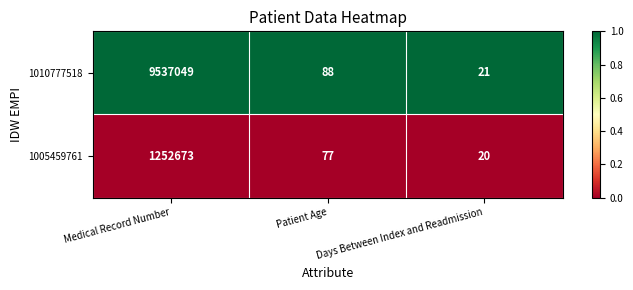

Is the value of 1010777518 at Days Between Index and Readmission greater than the value of 1005459761 at Days Between Index and Readmission?

Yes